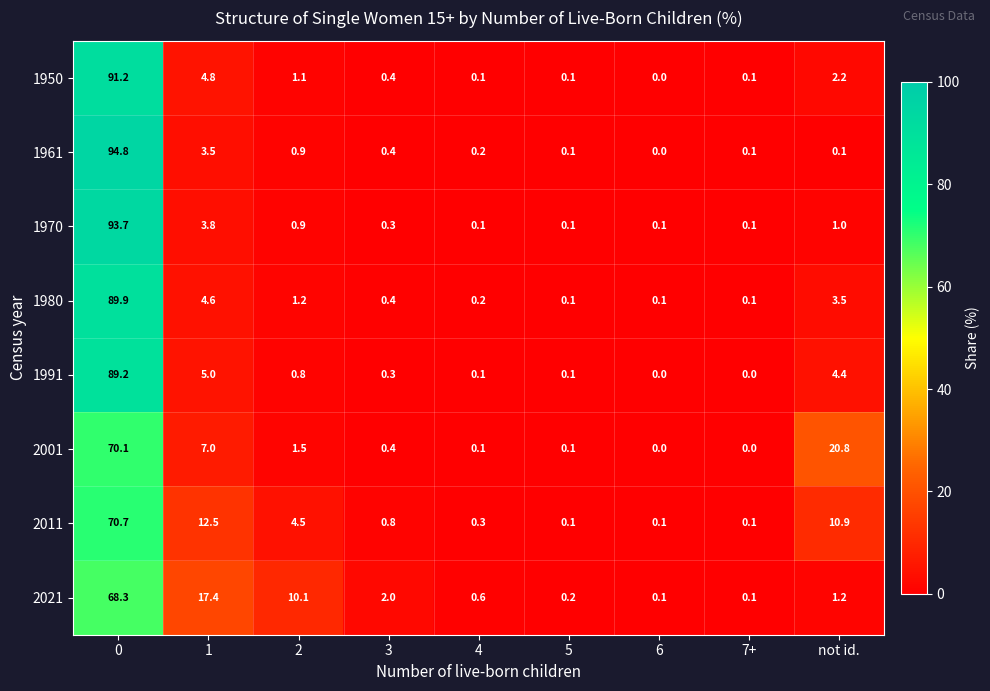

What is the sum of the 1950 values at 3 and 1?

5.2